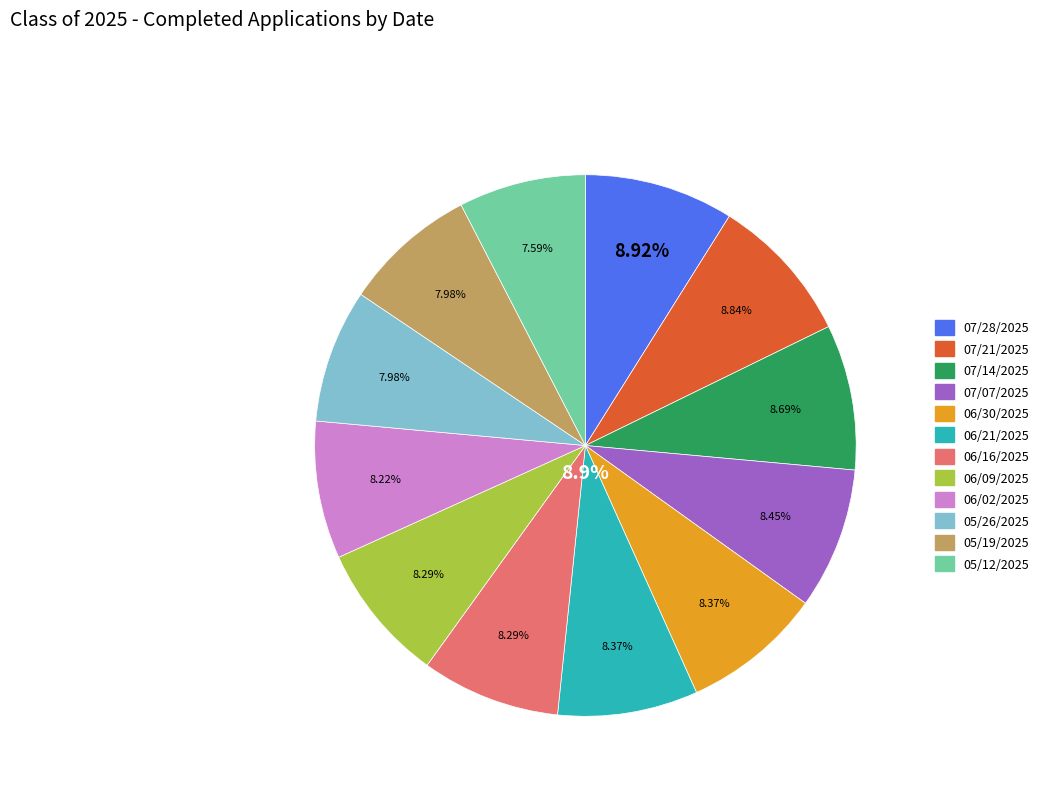

To the nearest percent, what portion does 07/07/2025 represent?

8%